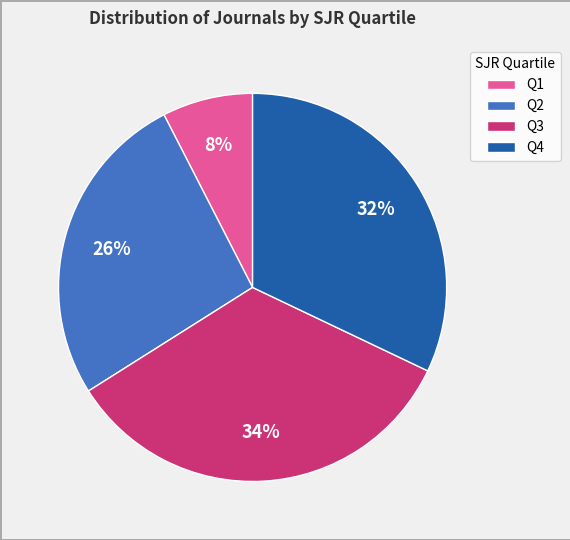

Between Q4 and Q2, which is larger?

Q4